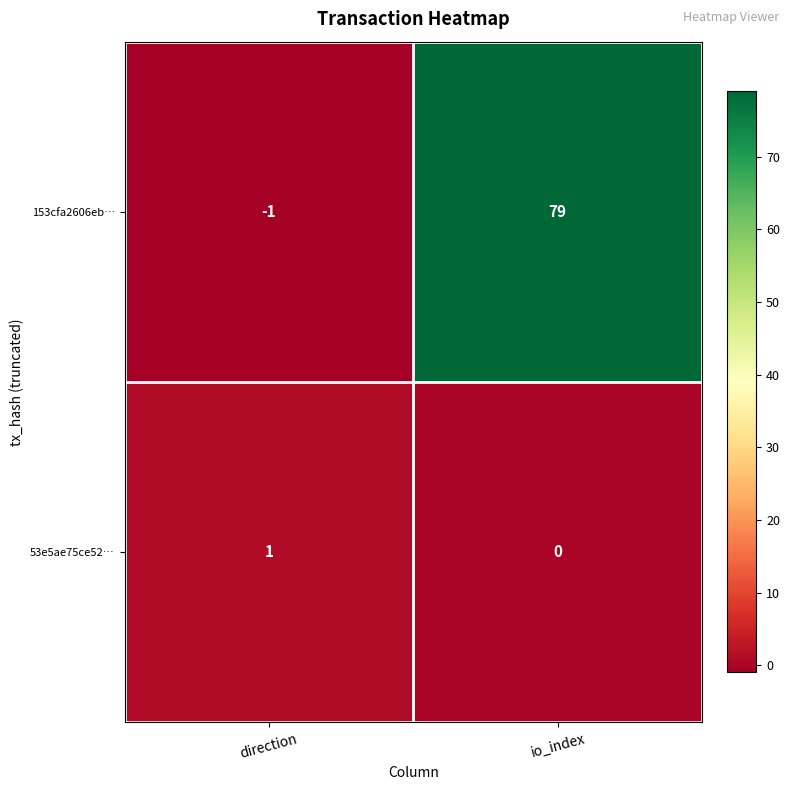

What is the approximate value of 153cfa2606eb… at io_index?

79